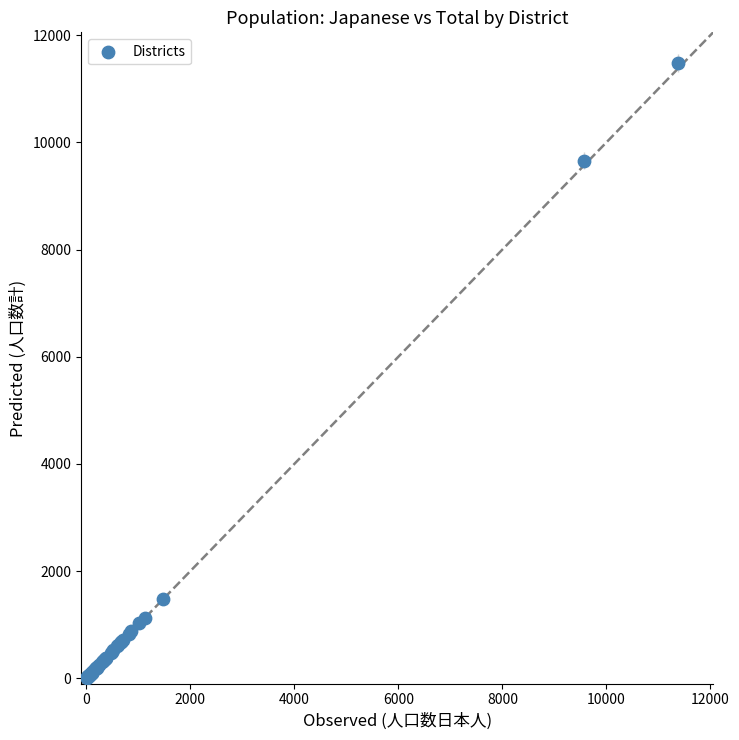

What Y value in the scatter plot is closest to 5744?

9657